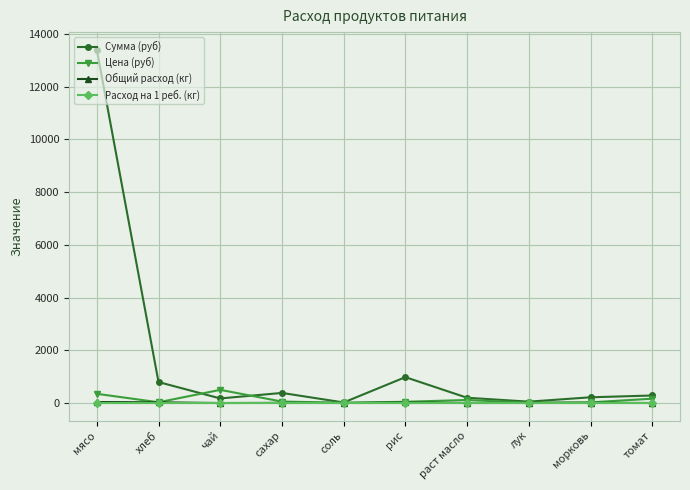

At which category does the chart reach its peak across all series?

мясо